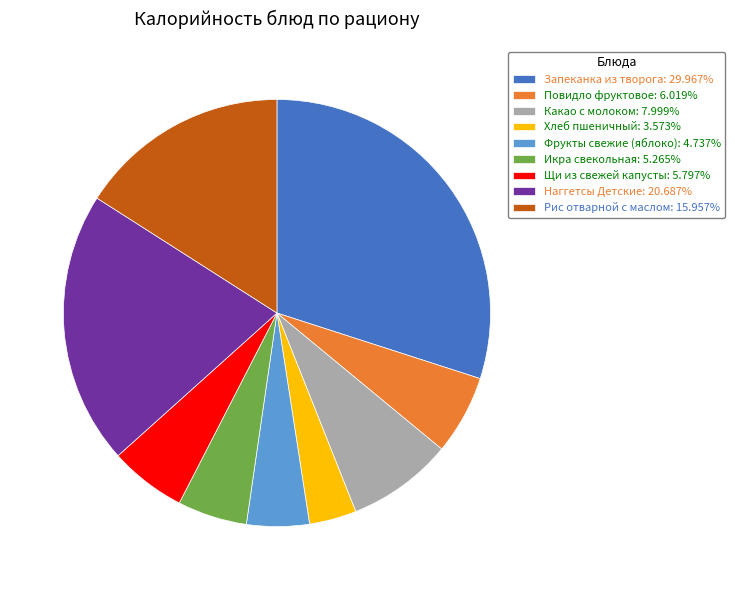

What is the ratio of the value at Хлеб пшеничный to the value at Икра свекольная?

0.7